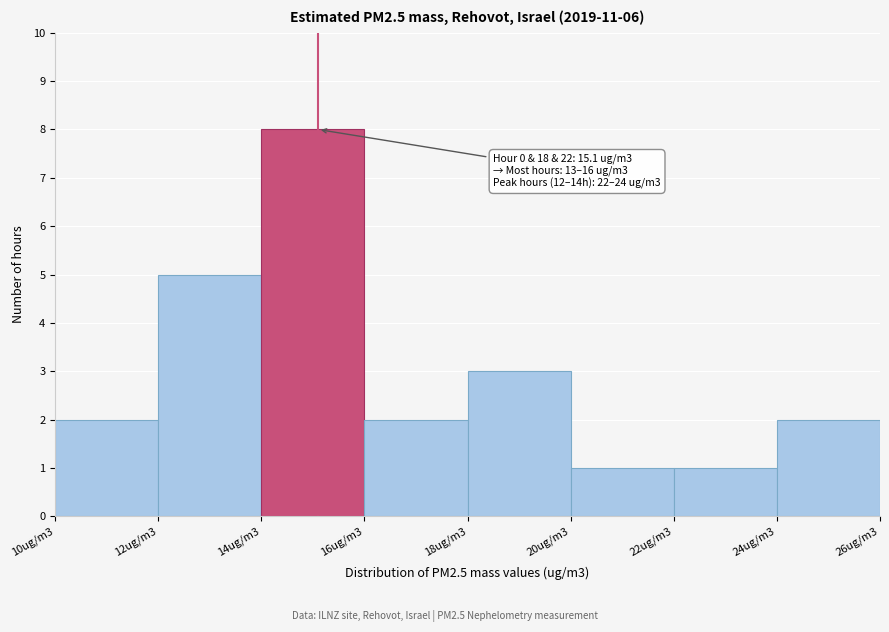

Reading left to right, transcribe all the data shown in this chart.

2	5	8	2	3	1	1	2